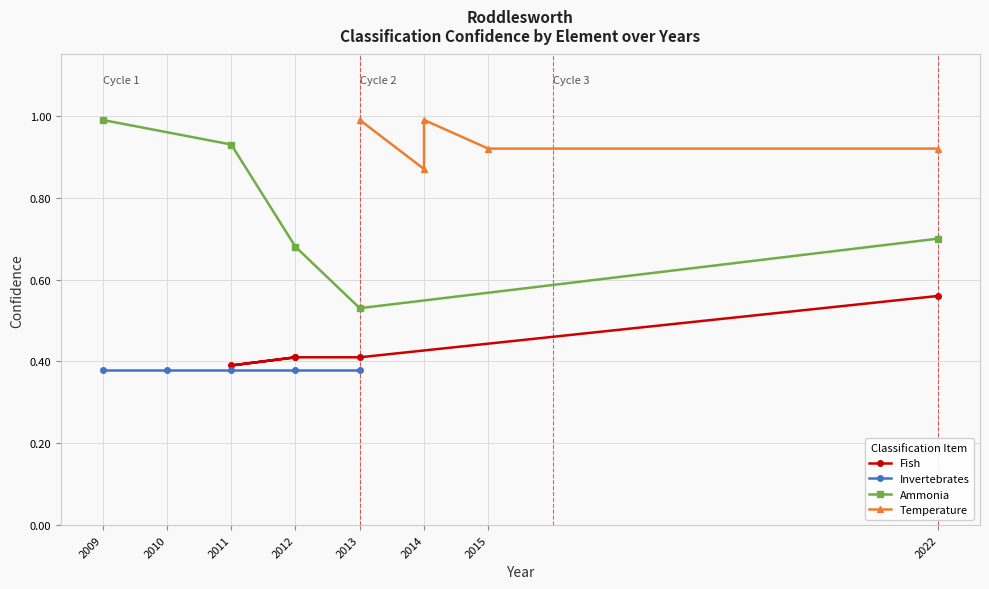

True or false: Fish and Temperature intersect in this chart.

False